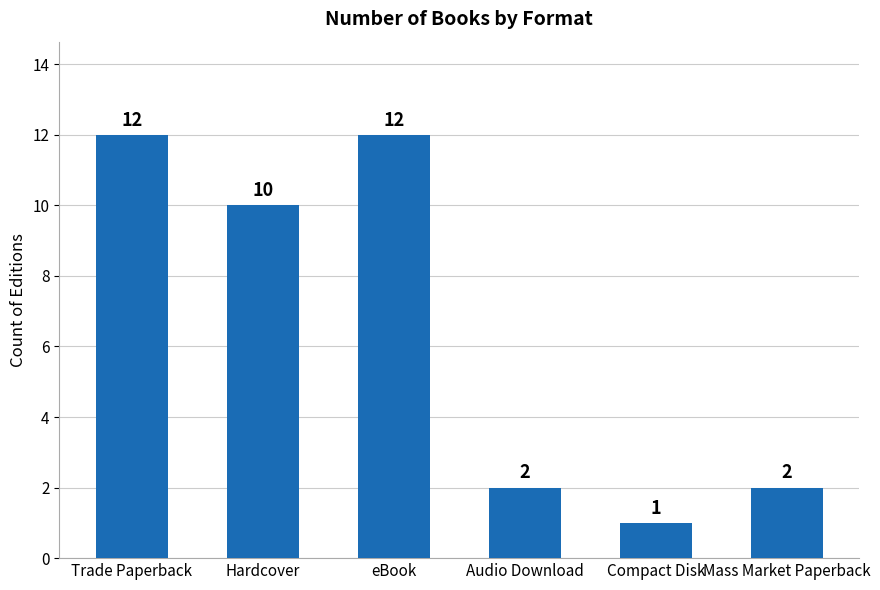

How many bars are there in total?

6